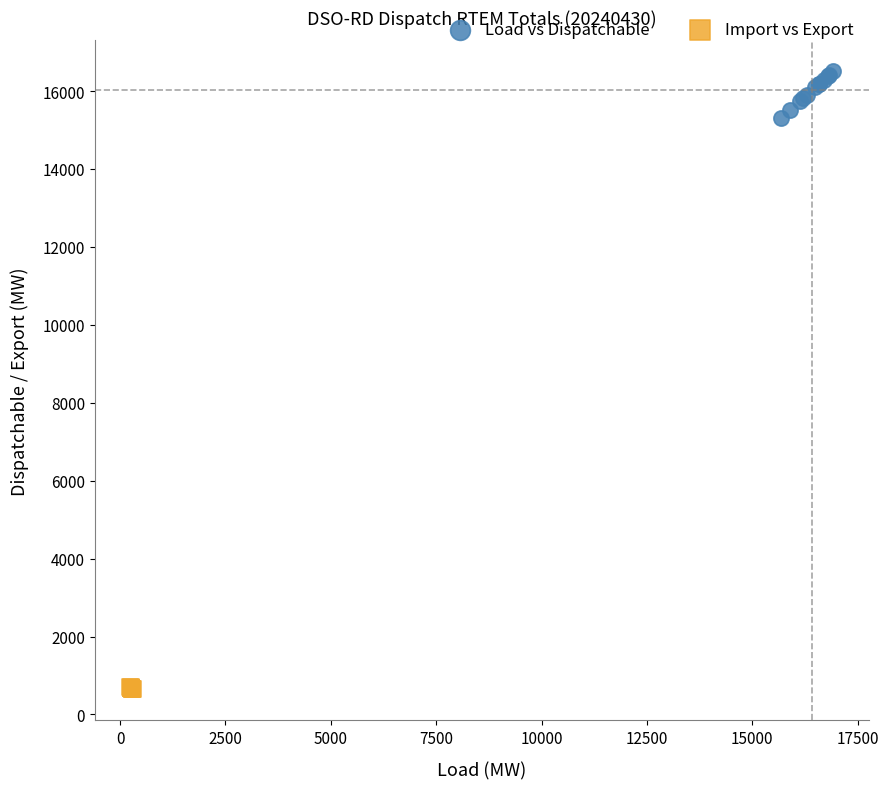

Which series has the largest Y range (max minus min)?

Load vs Dispatchable